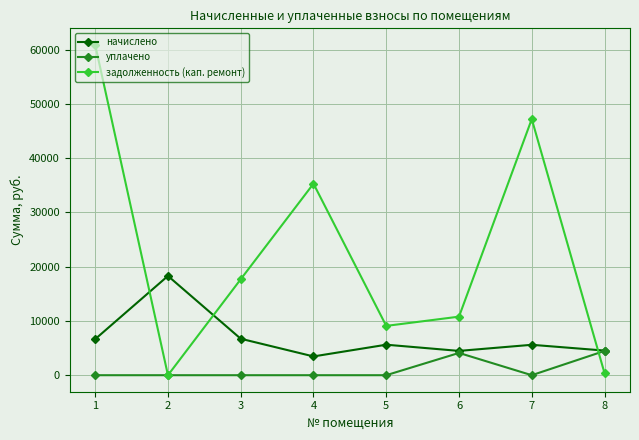

How many intersections are there between начислено and задолженность (кап. ремонт)?

3